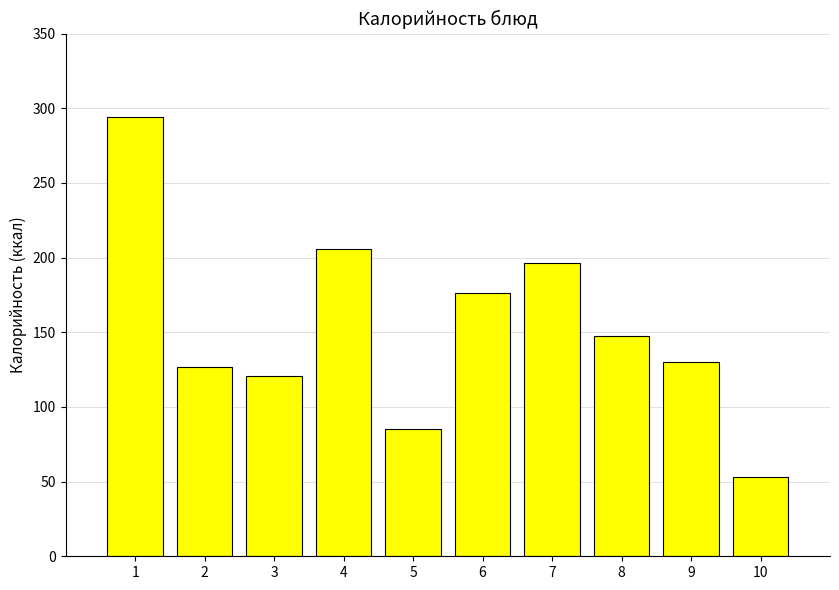

The value at 1 is 109.0. True or false?

False